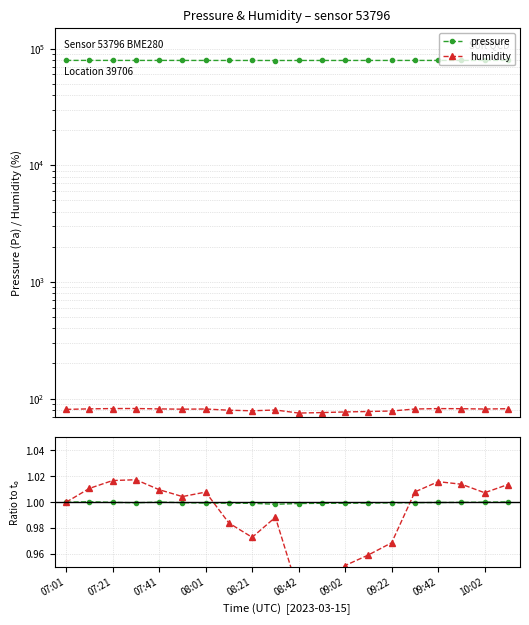

What is the spread (max minus min) of values at 11?

79000.3